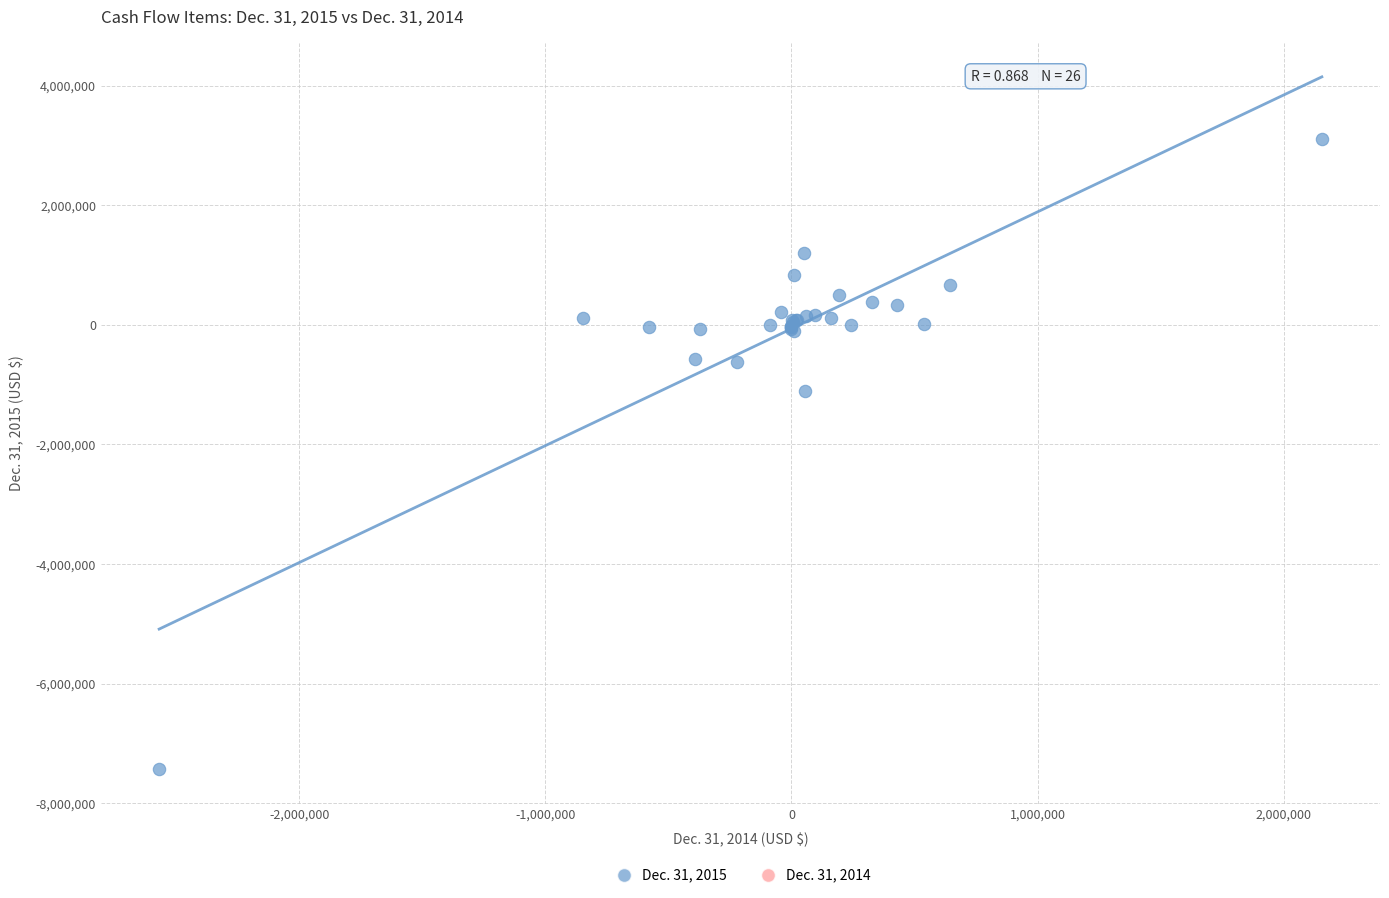

What are all the series names shown in the legend?

Dec. 31, 2015, Dec. 31, 2014